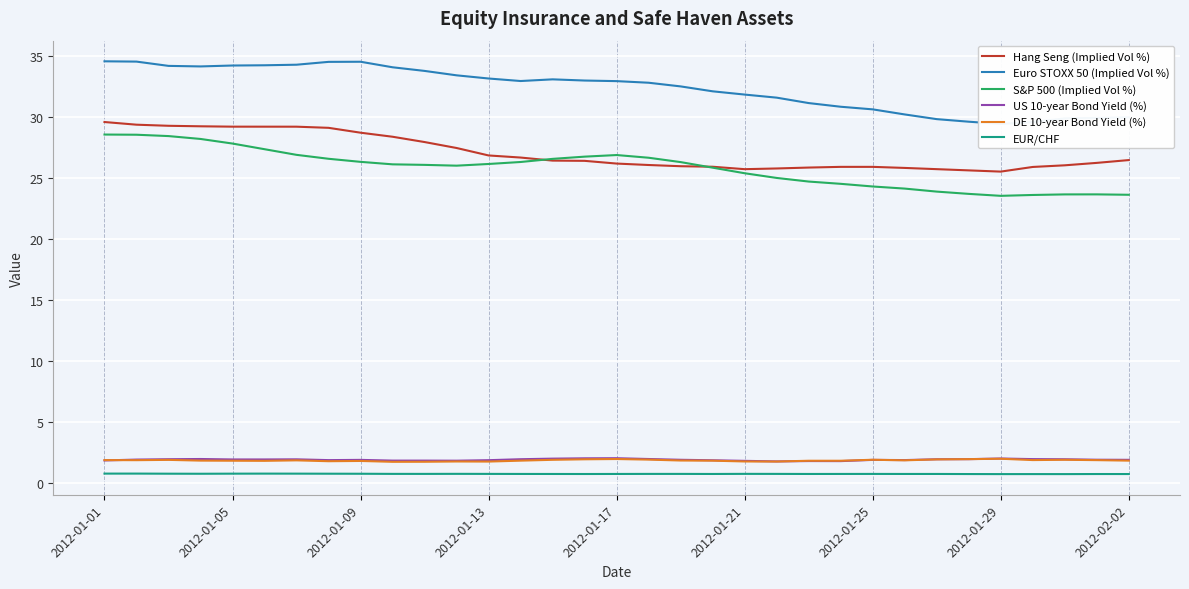

True or false: Hang Seng (Implied Vol %) and US 10-year Bond Yield (%) intersect in this chart.

False